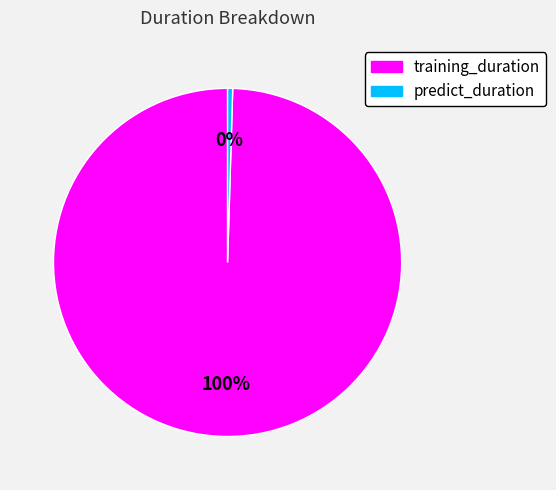

Rank the categories by value from highest to lowest.

training_duration, predict_duration